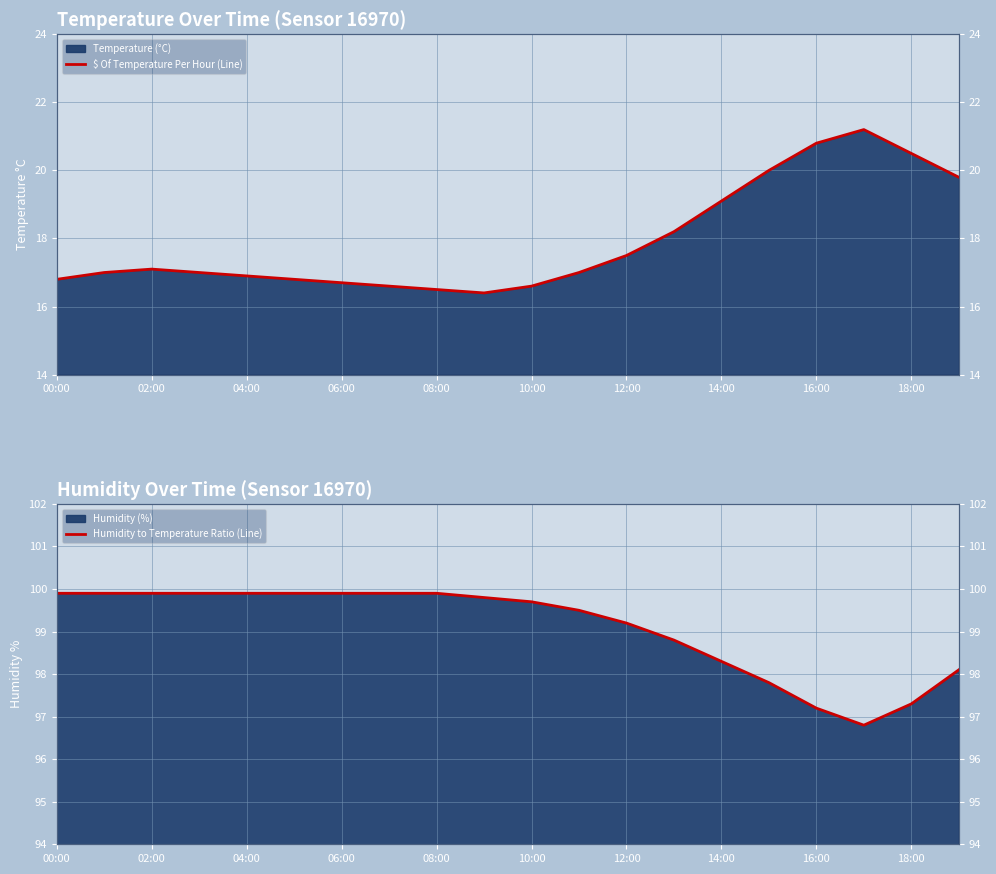

What is the sum of all Humidity to Temperature Ratio (Line) values?

1981.6